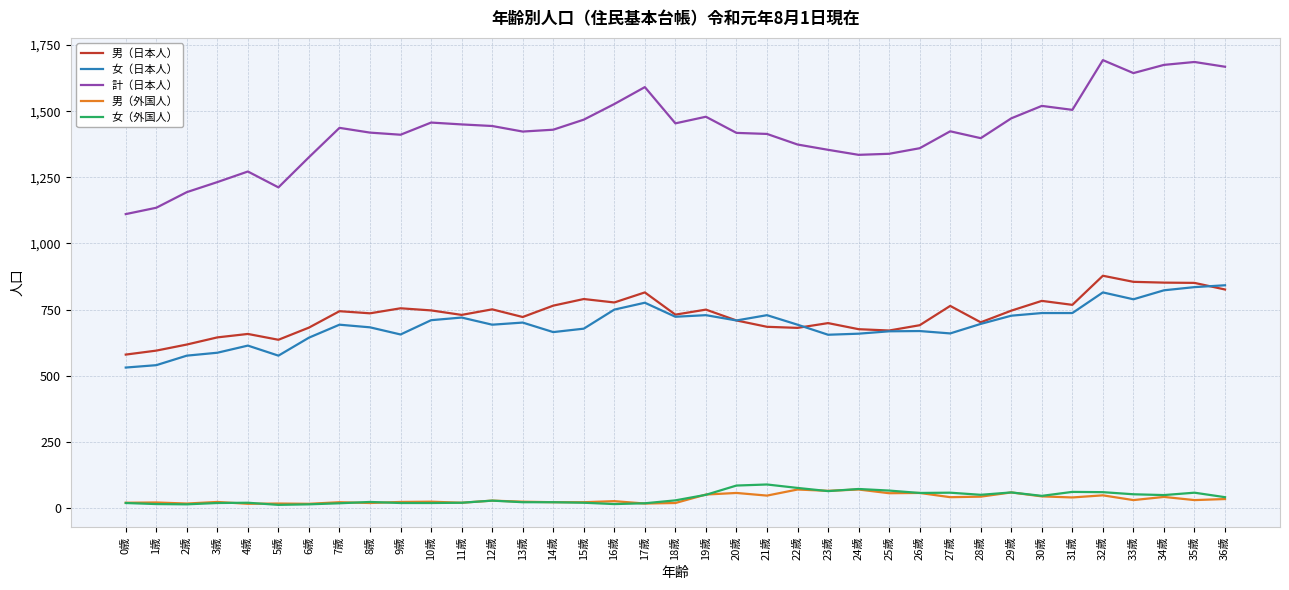

What is the maximum value shown in the chart?

1693